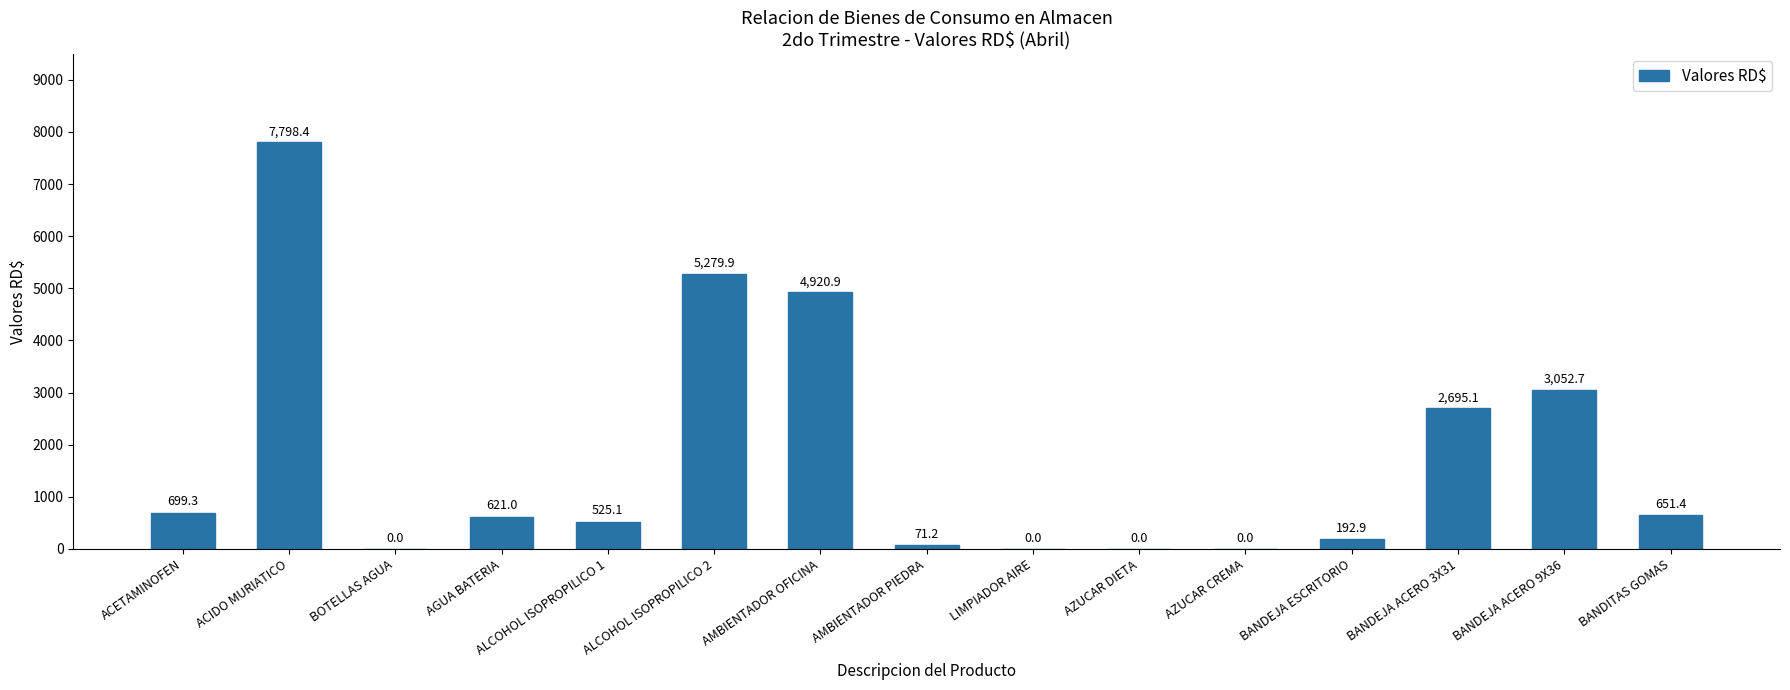

Which category has the highest value across all series?

ACIDO MURIATICO